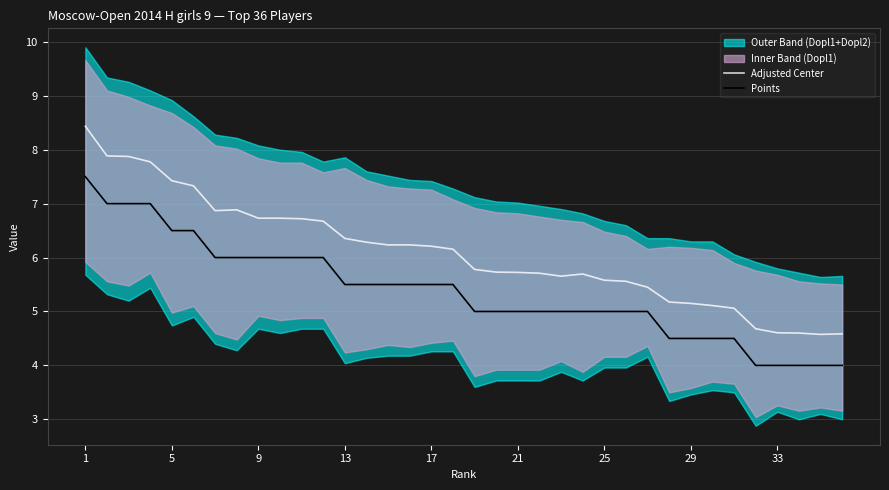

At which category is the sum across all series the highest?

1